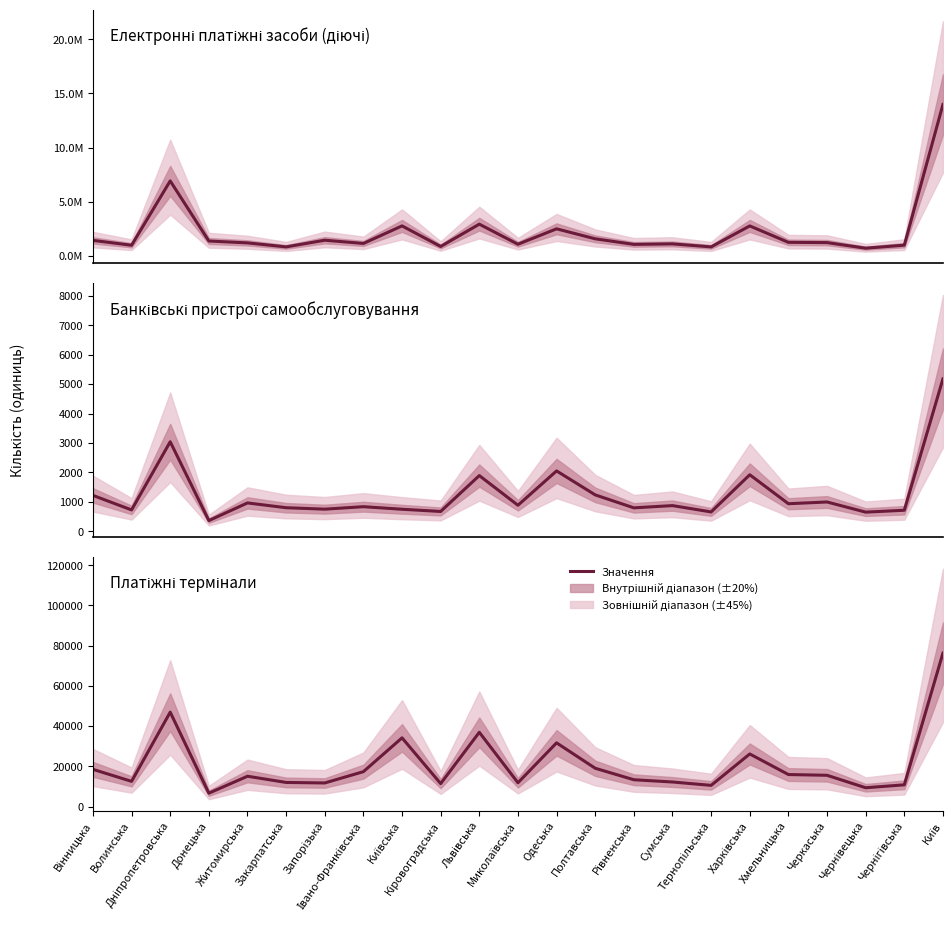

Which category has the lowest value in the Банківські пристрої самообслуговування series?

Донецька